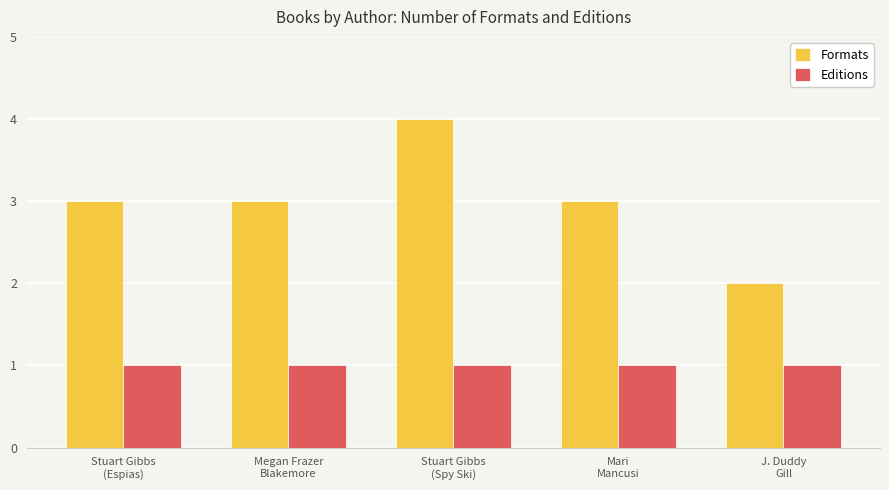

What is the maximum value shown in the chart?

4